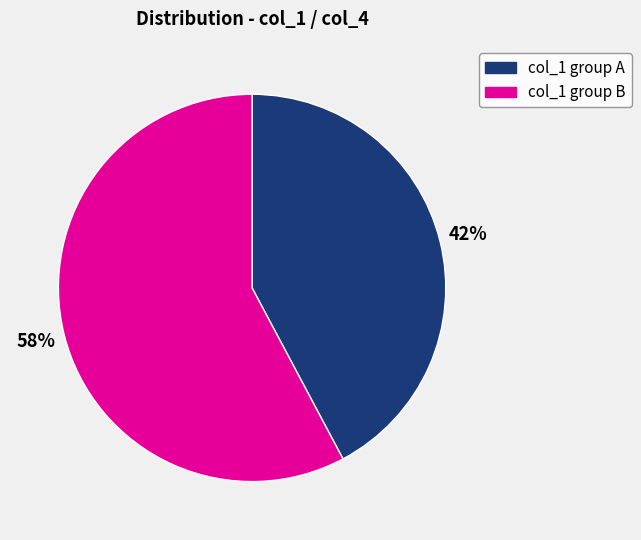

Does any single category account for the majority?

Yes